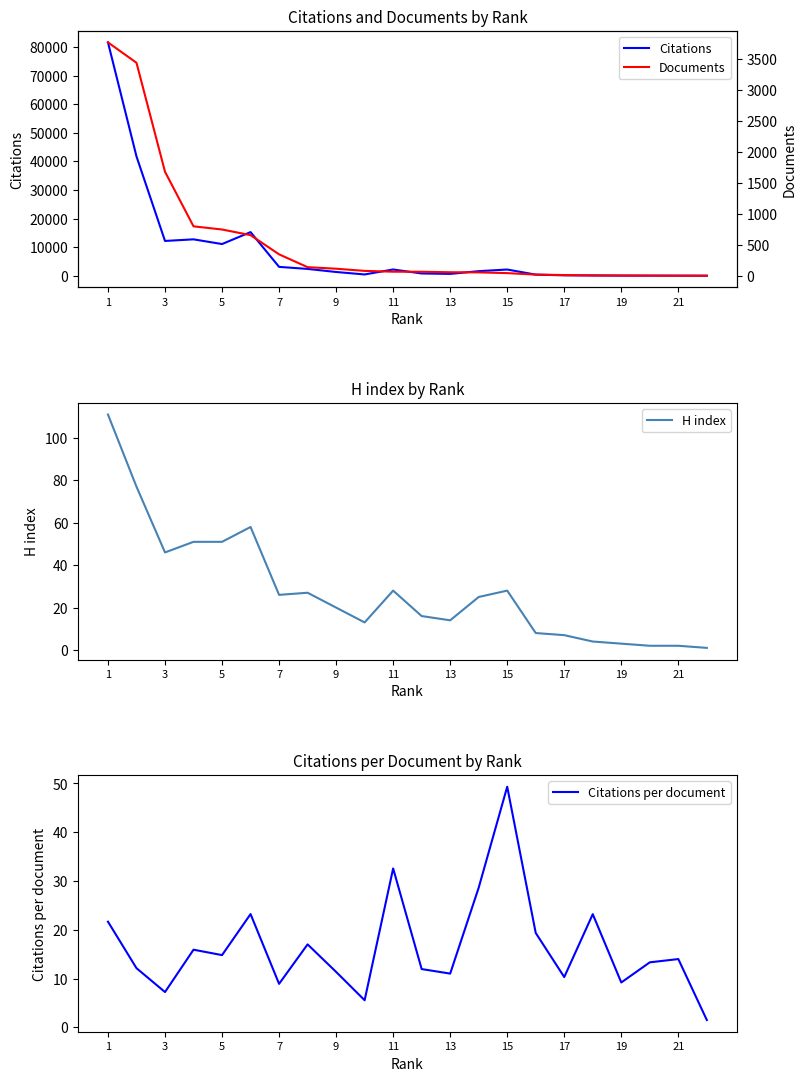

True or false: H index has a value of 51 at 5.

True